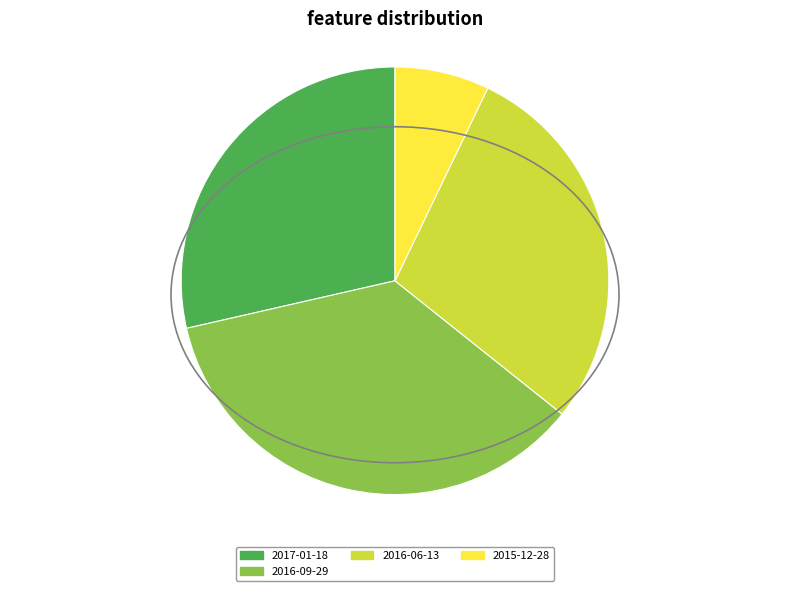

Is there any slice that represents more than half of the pie?

No